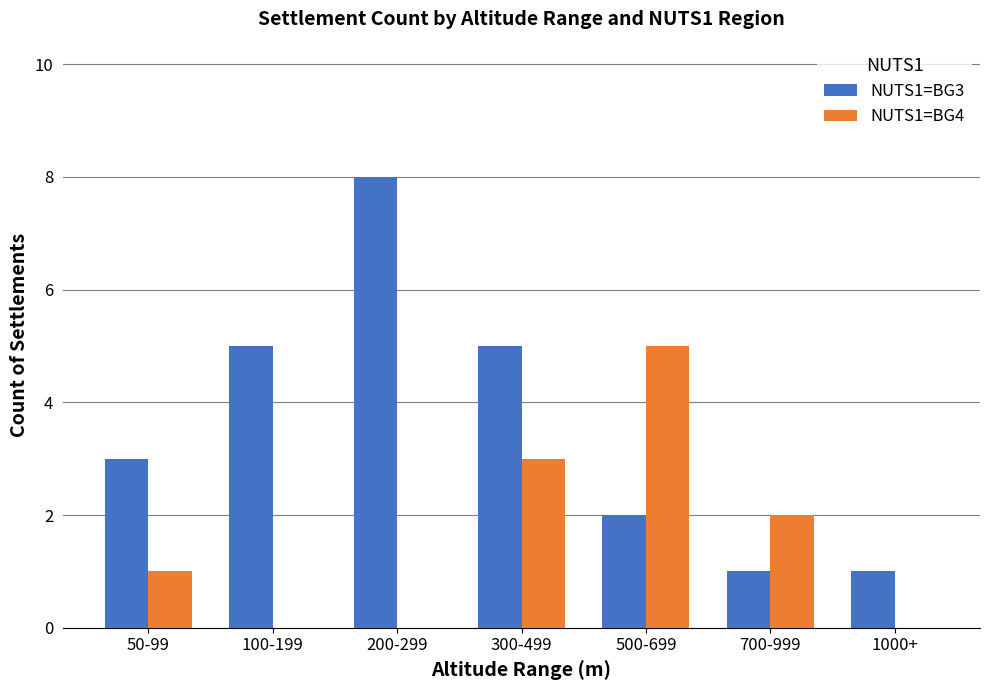

How many NUTS1=BG4 values are between 0 and 3?

6